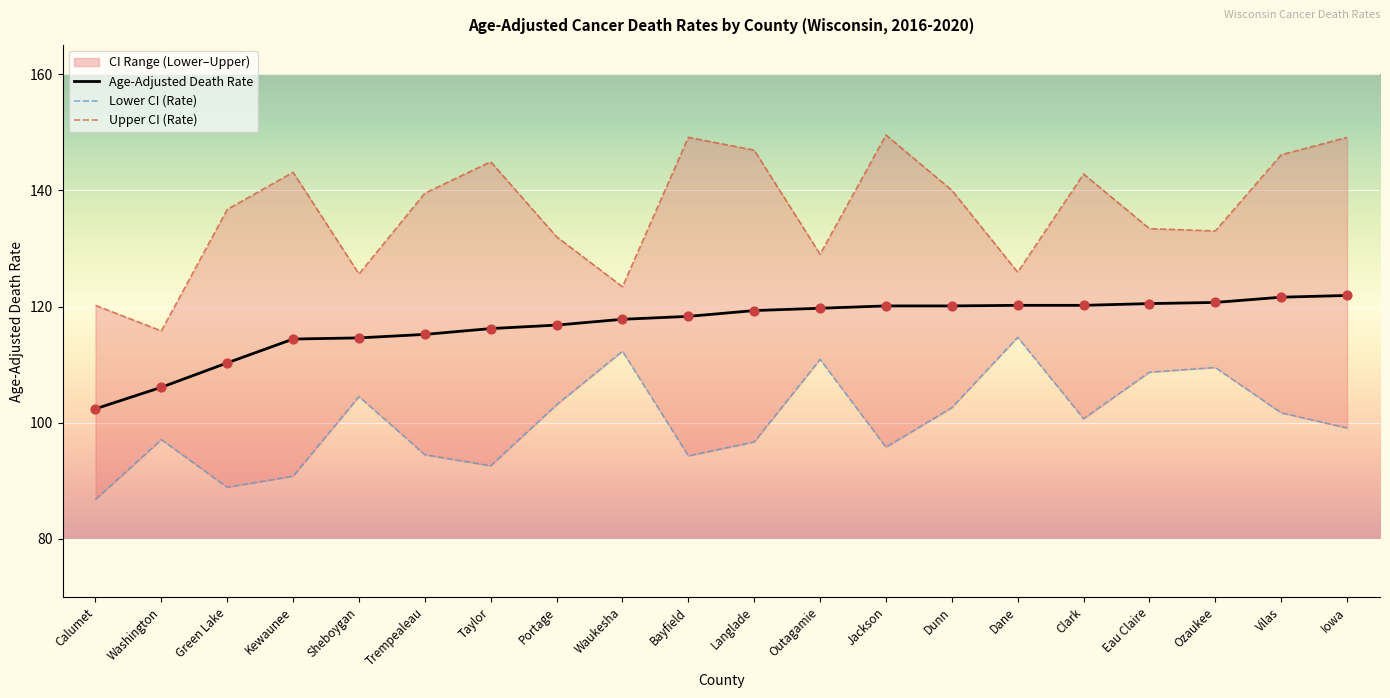

Is the value of Age-Adjusted Death Rate at Iowa greater than the value of Upper CI (Rate) at Clark?

No